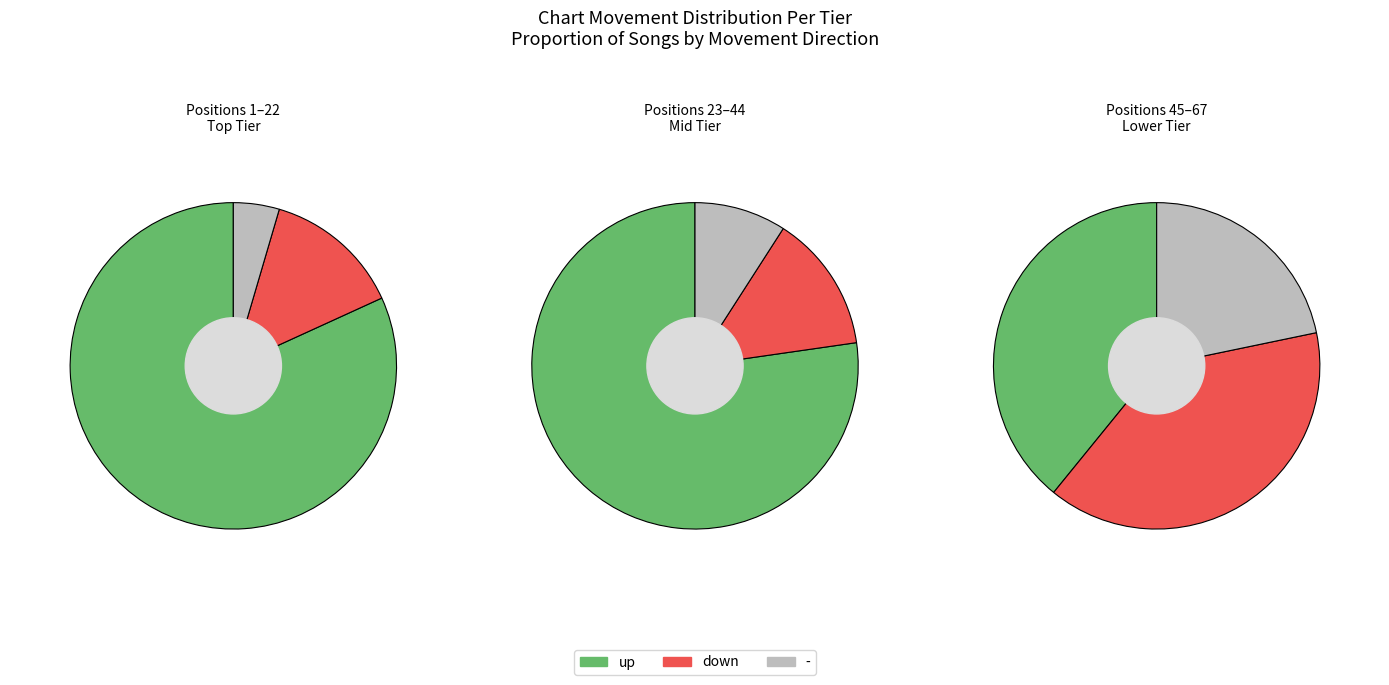

To the nearest percent, what portion does up represent?

80%